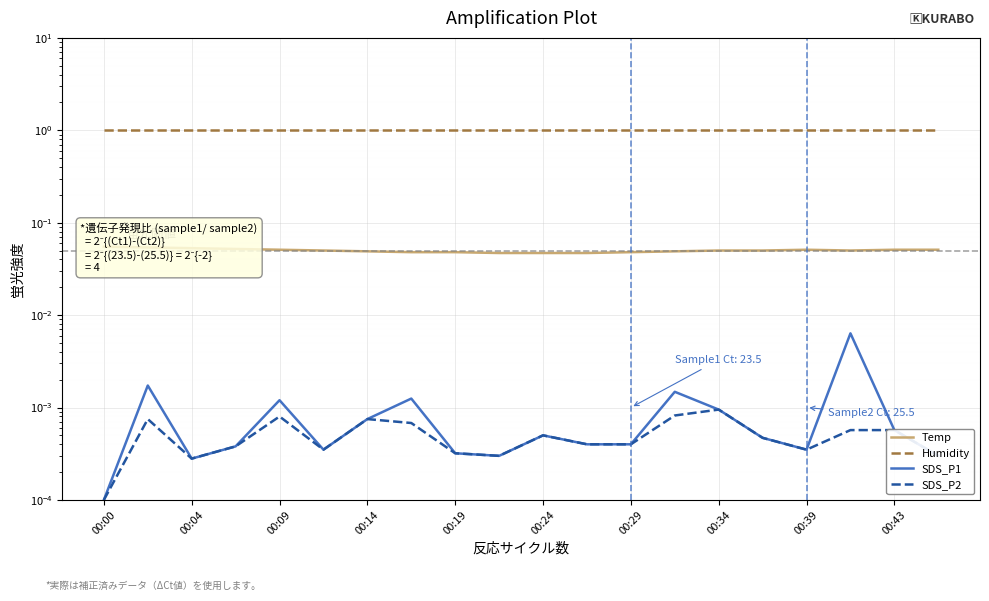

Is this an area chart (filled region under the line)?

No